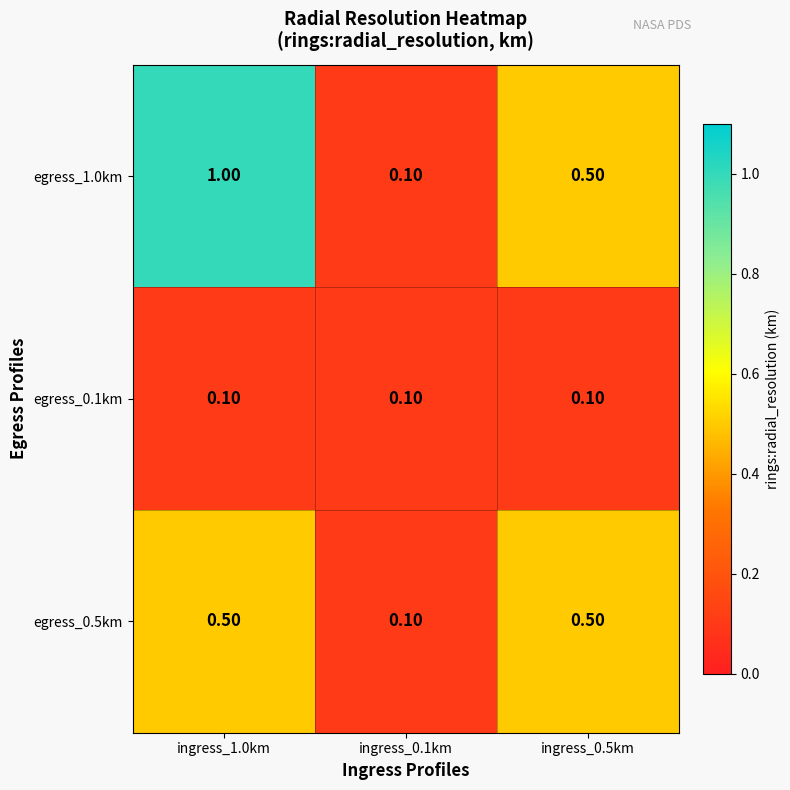

Which series changed the most between ingress_1.0km and ingress_0.5km?

egress_1.0km